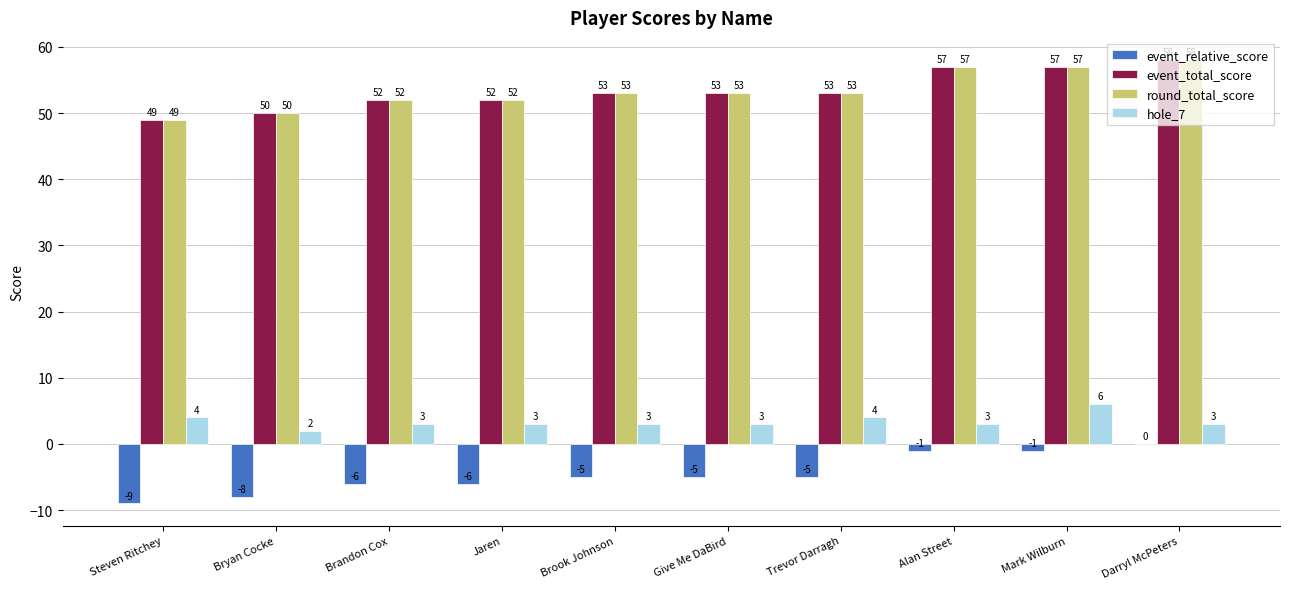

Is the value of hole_7 at Give Me DaBird greater than the value of round_total_score at Brook Johnson?

No